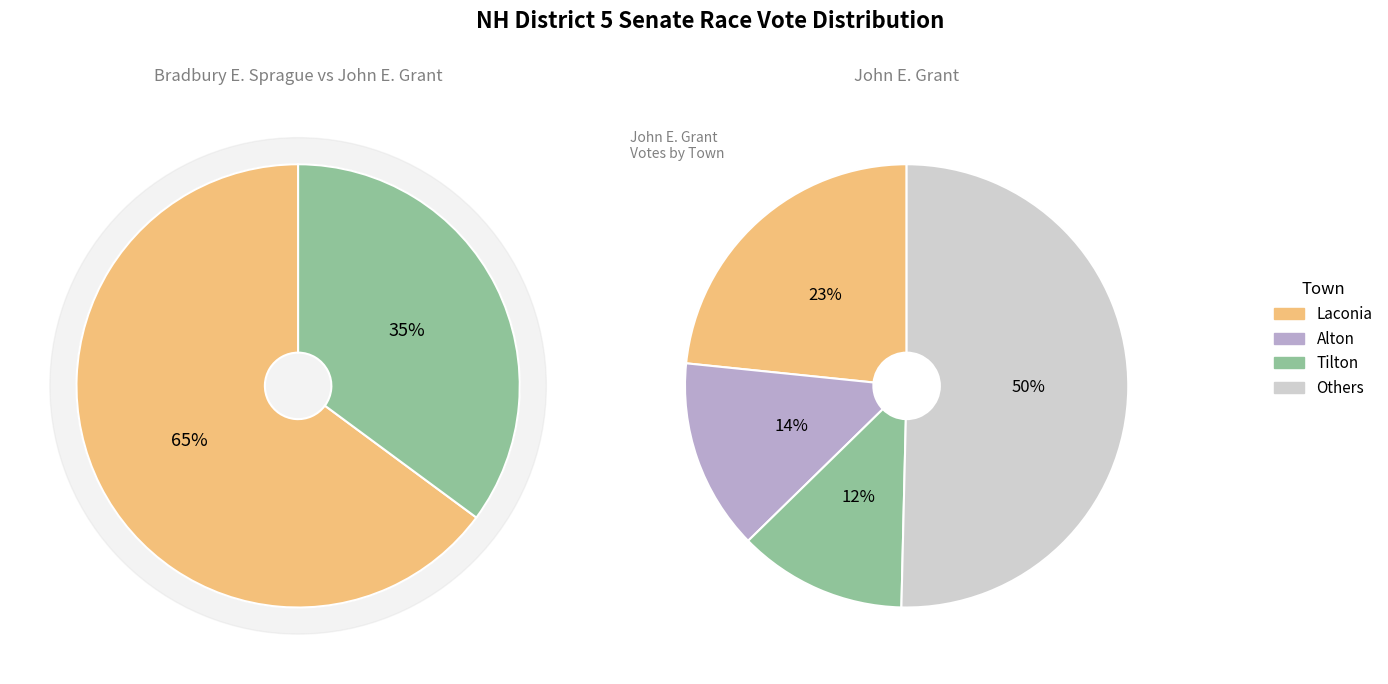

Does any single category account for the majority?

No